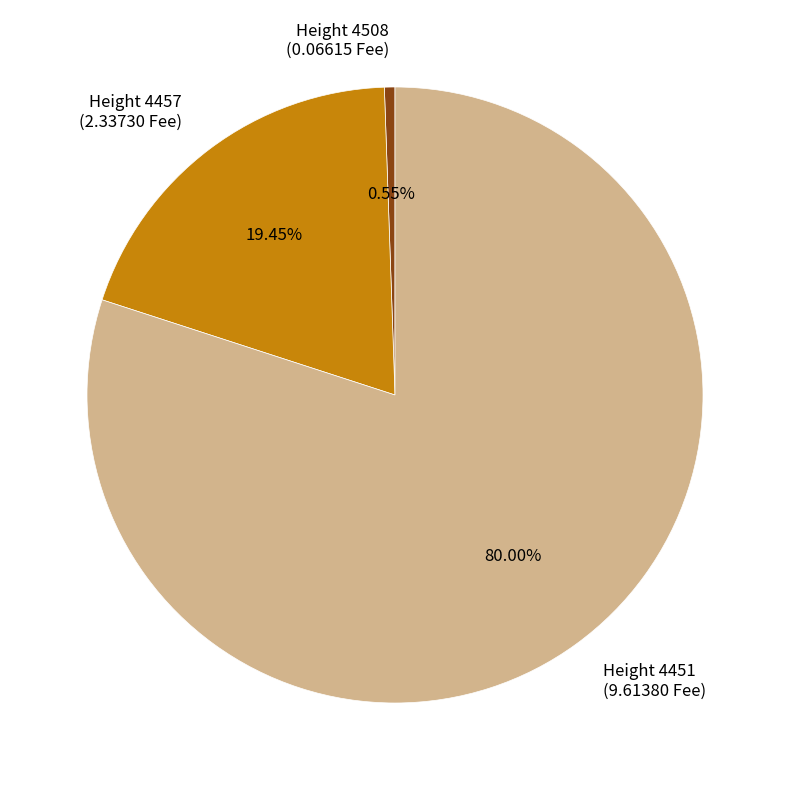

Rank the categories by value from lowest to highest.

Height 4508 (0.06615 Fee), Height 4457 (2.33730 Fee), Height 4451 (9.61380 Fee)